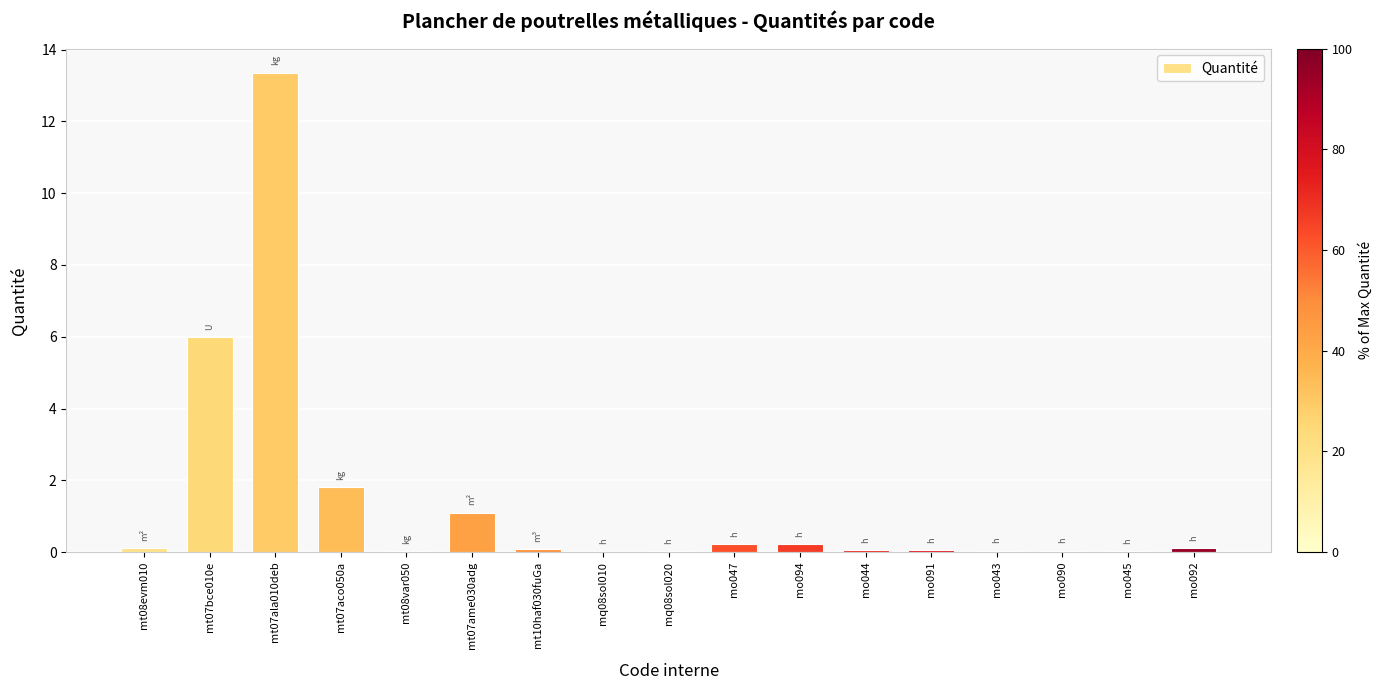

Where is the data nearest to the value 6?

mt07bce010e